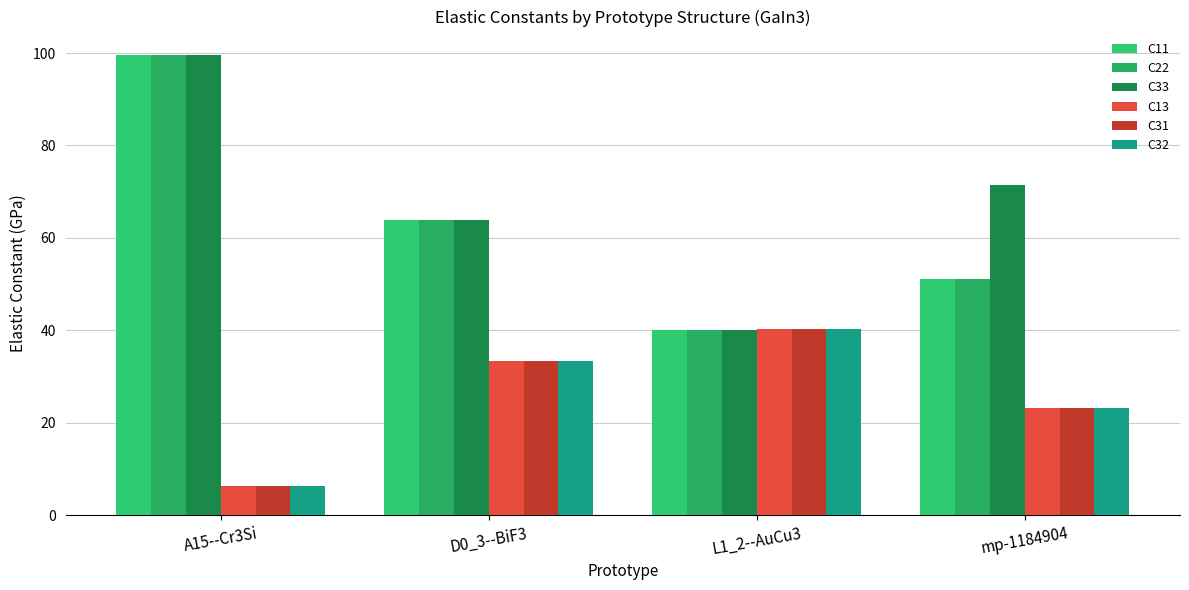

What is the difference between the maximum and minimum values in the C22 series?

59.6